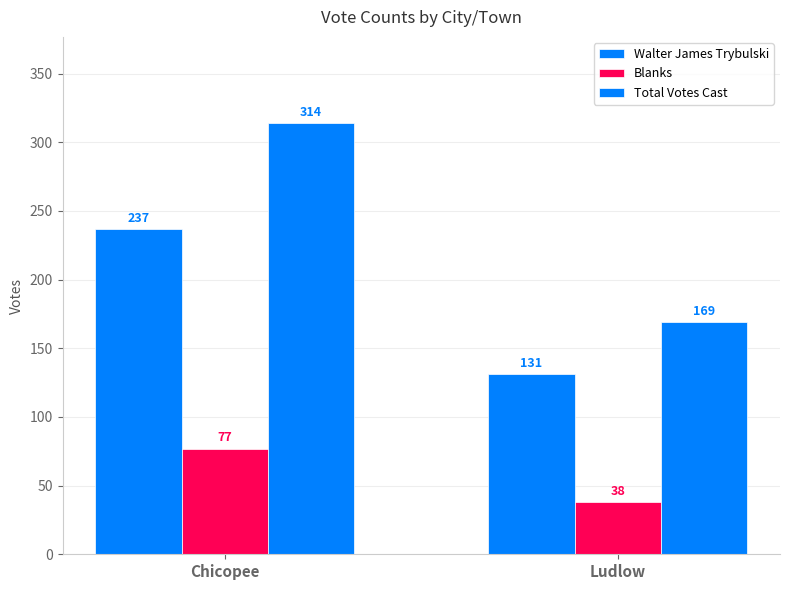

Which category has the lowest value in the Blanks series?

Ludlow